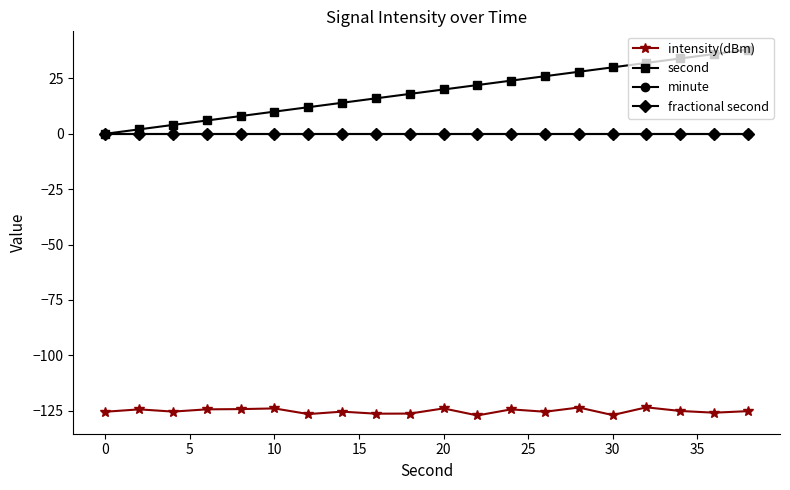

At how many categories does at least one series exceed 10?

14